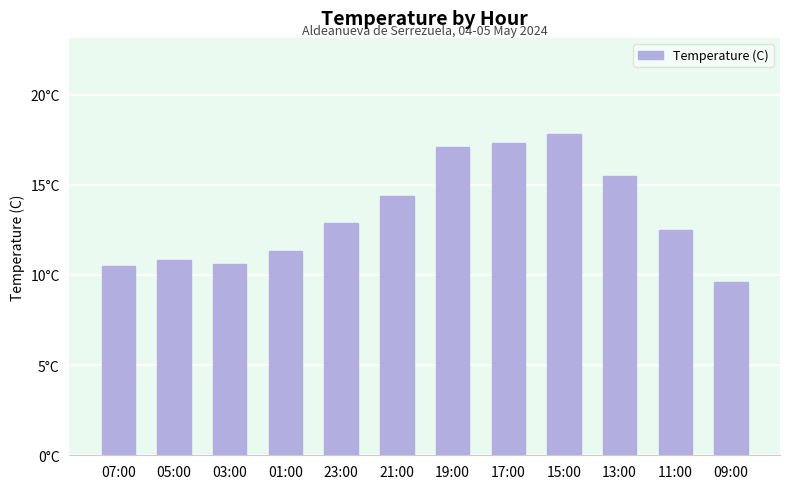

Rank the categories by value from highest to lowest.

15:00, 17:00, 19:00, 13:00, 21:00, 23:00, 11:00, 01:00, 05:00, 03:00, 07:00, 09:00